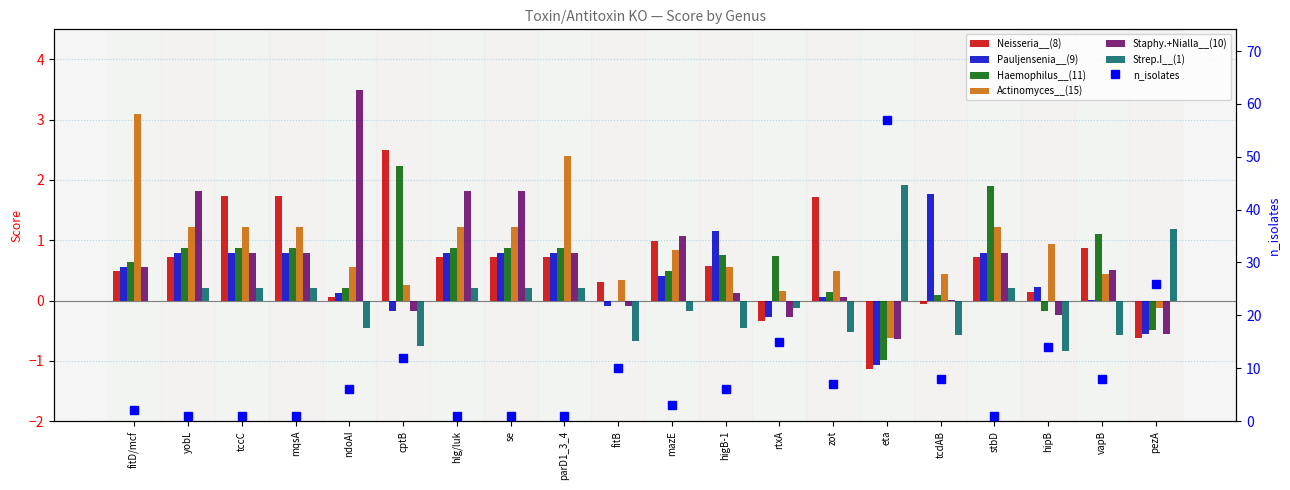

At which label does Actinomyces__(15) reach its peak?

fitD/mcf